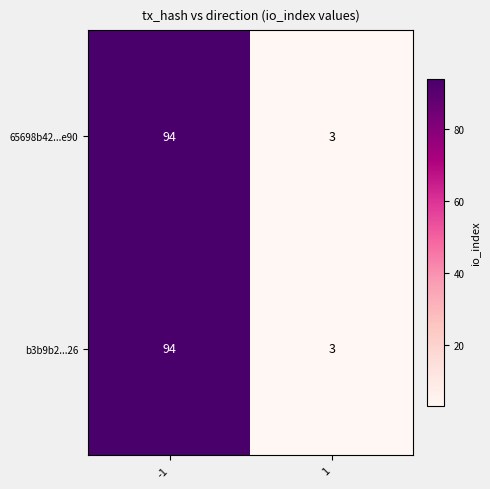

Read the 65698b42...e90 value at 1.

3